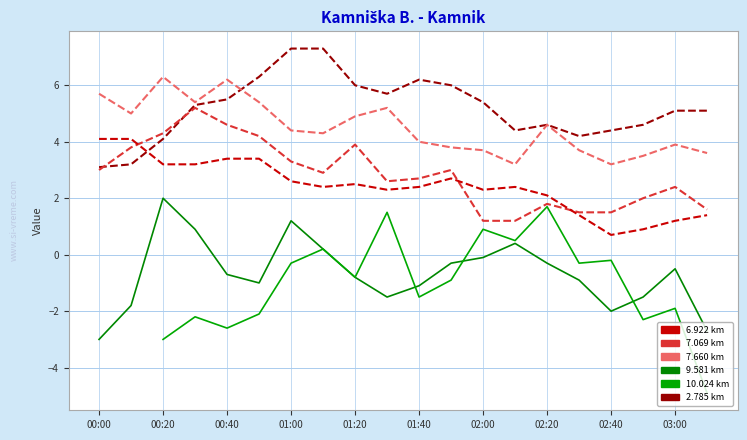

How many interior local peaks does the 6.922 series have?

3